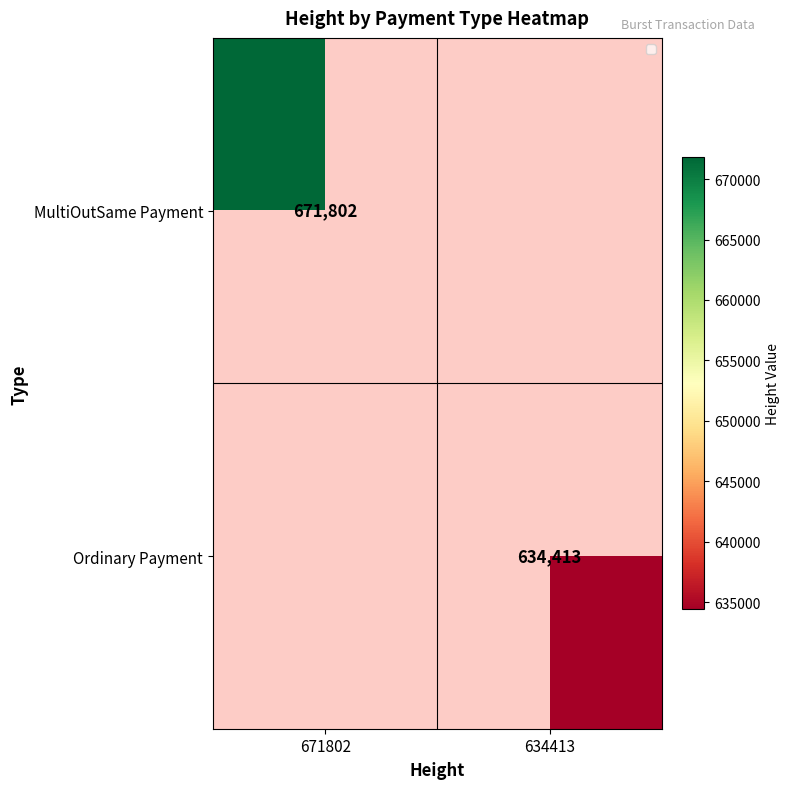

Is it true that Ordinary Payment equals 945559 at 634413?

False